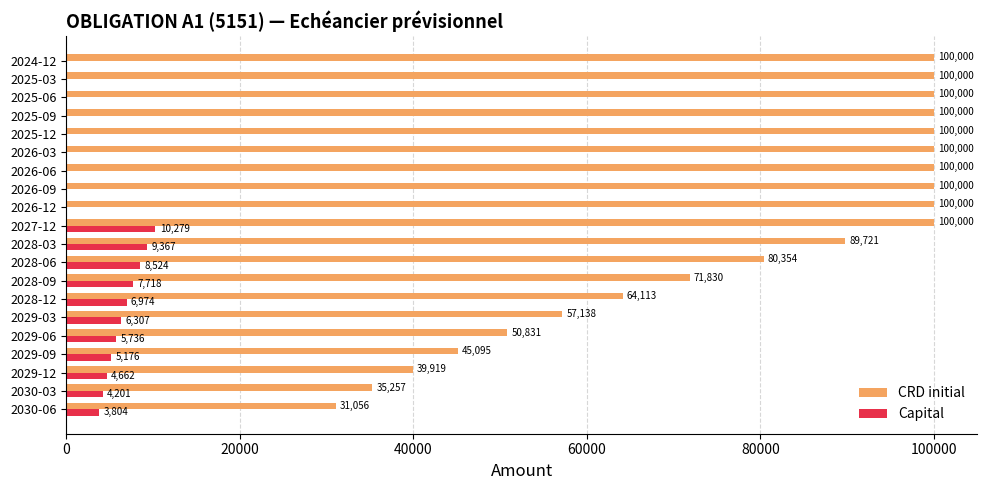

Which series has the largest total across all categories?

CRD initial